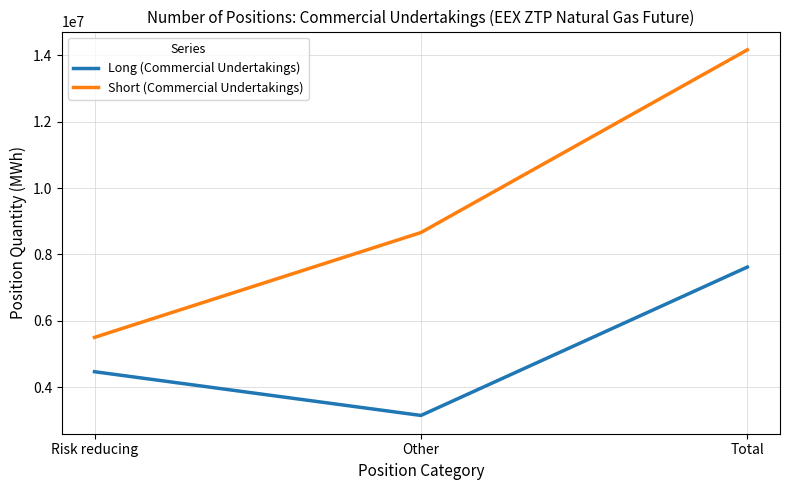

Rank the categories by Long (Commercial Undertakings) value from highest to lowest.

Total, Risk reducing, Other